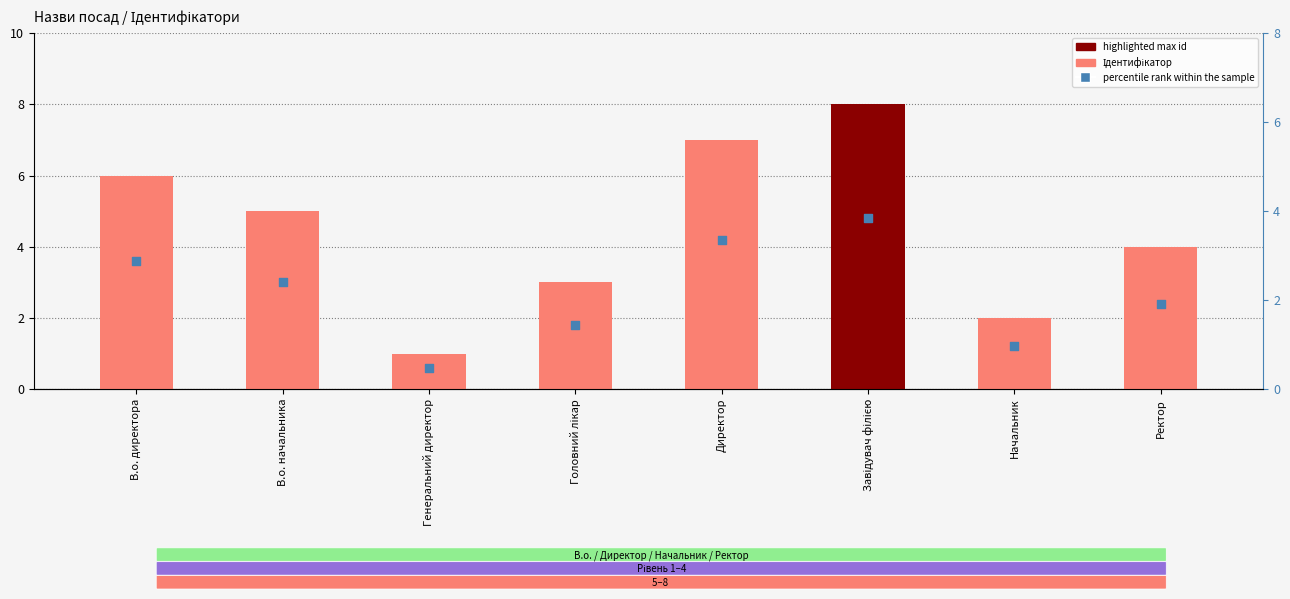

Which series contains the lowest Y value?

percentile rank within the sample